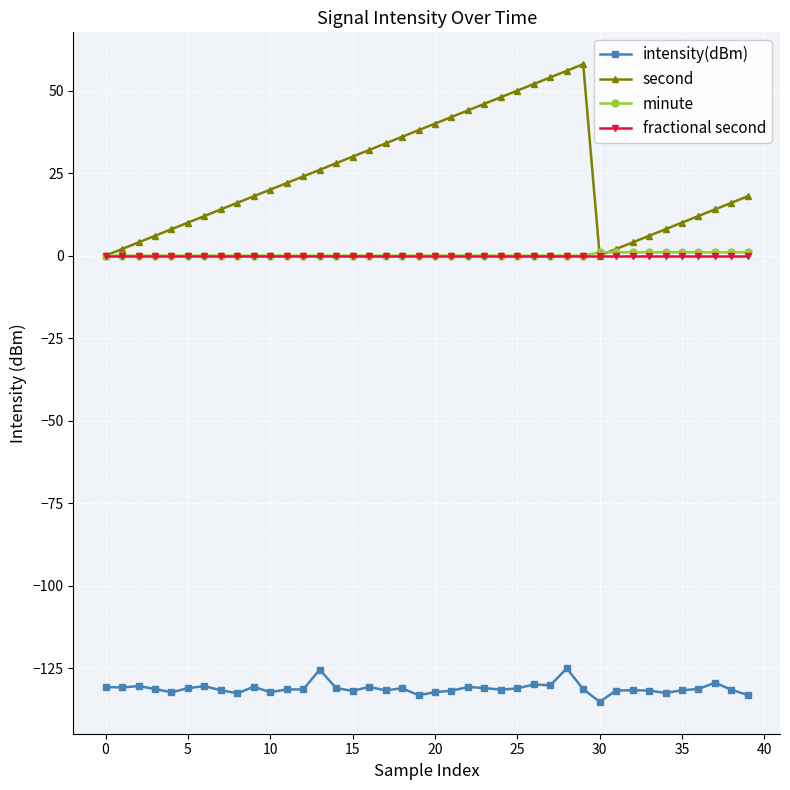

True or false: intensity(dBm) and minute cross at least once.

False